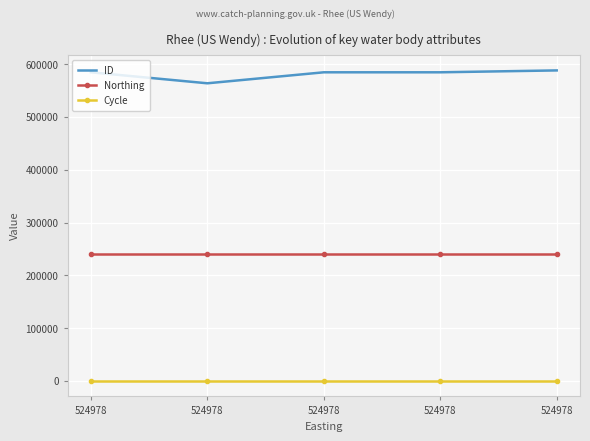

What are all the series names shown in the legend?

ID, Northing, Cycle